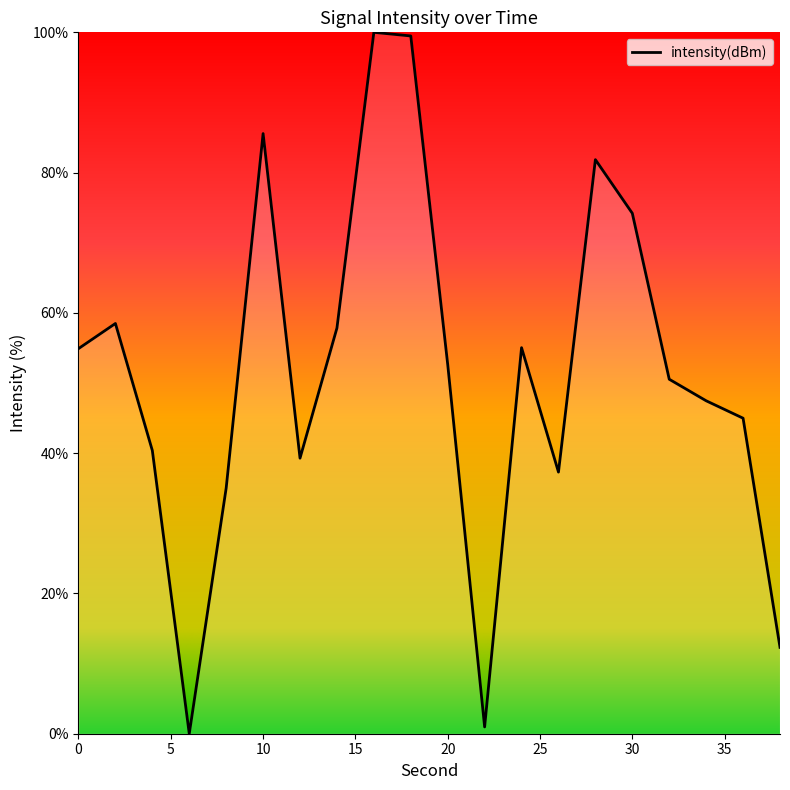

What is the greatest value displayed?

100.0